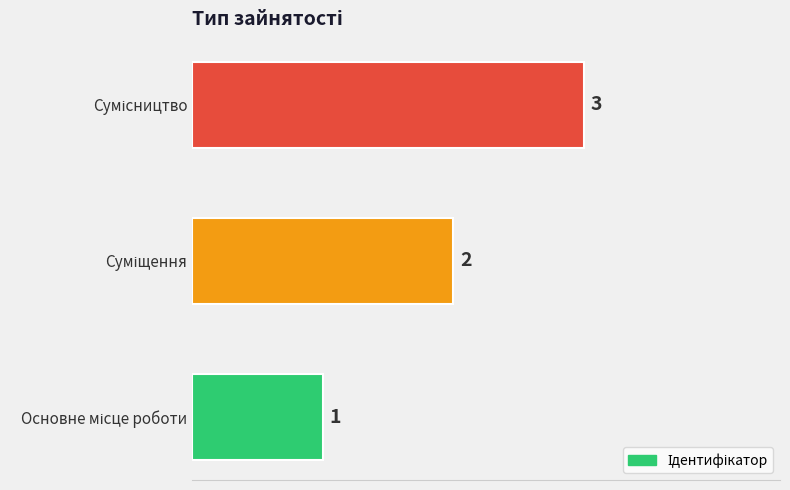

What is the greatest value displayed?

3